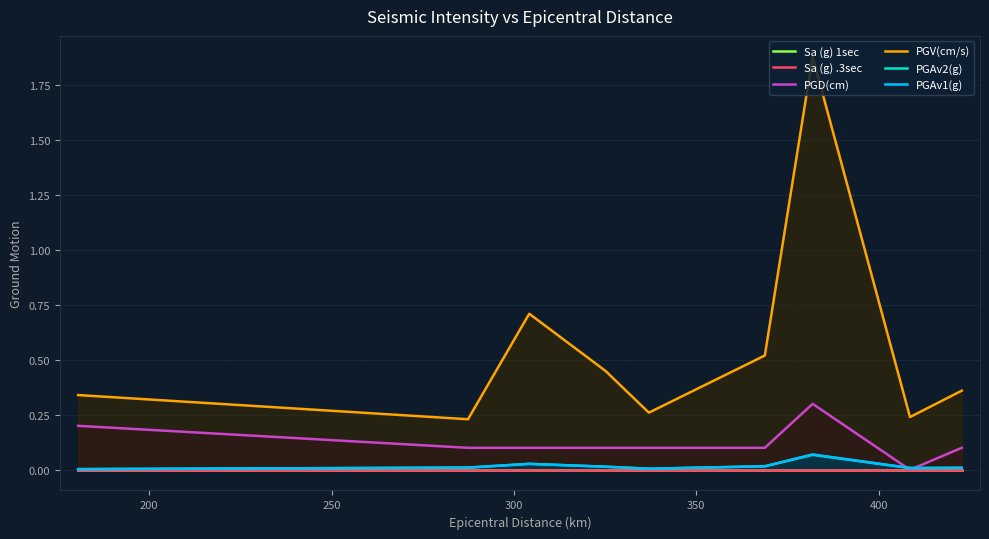

How many interior local peaks does the PGD(cm) series have?

1